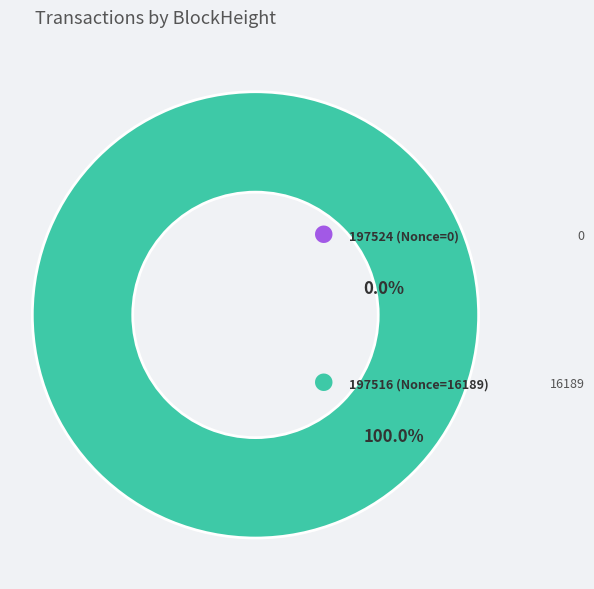

Count the number of slices in the pie.

2